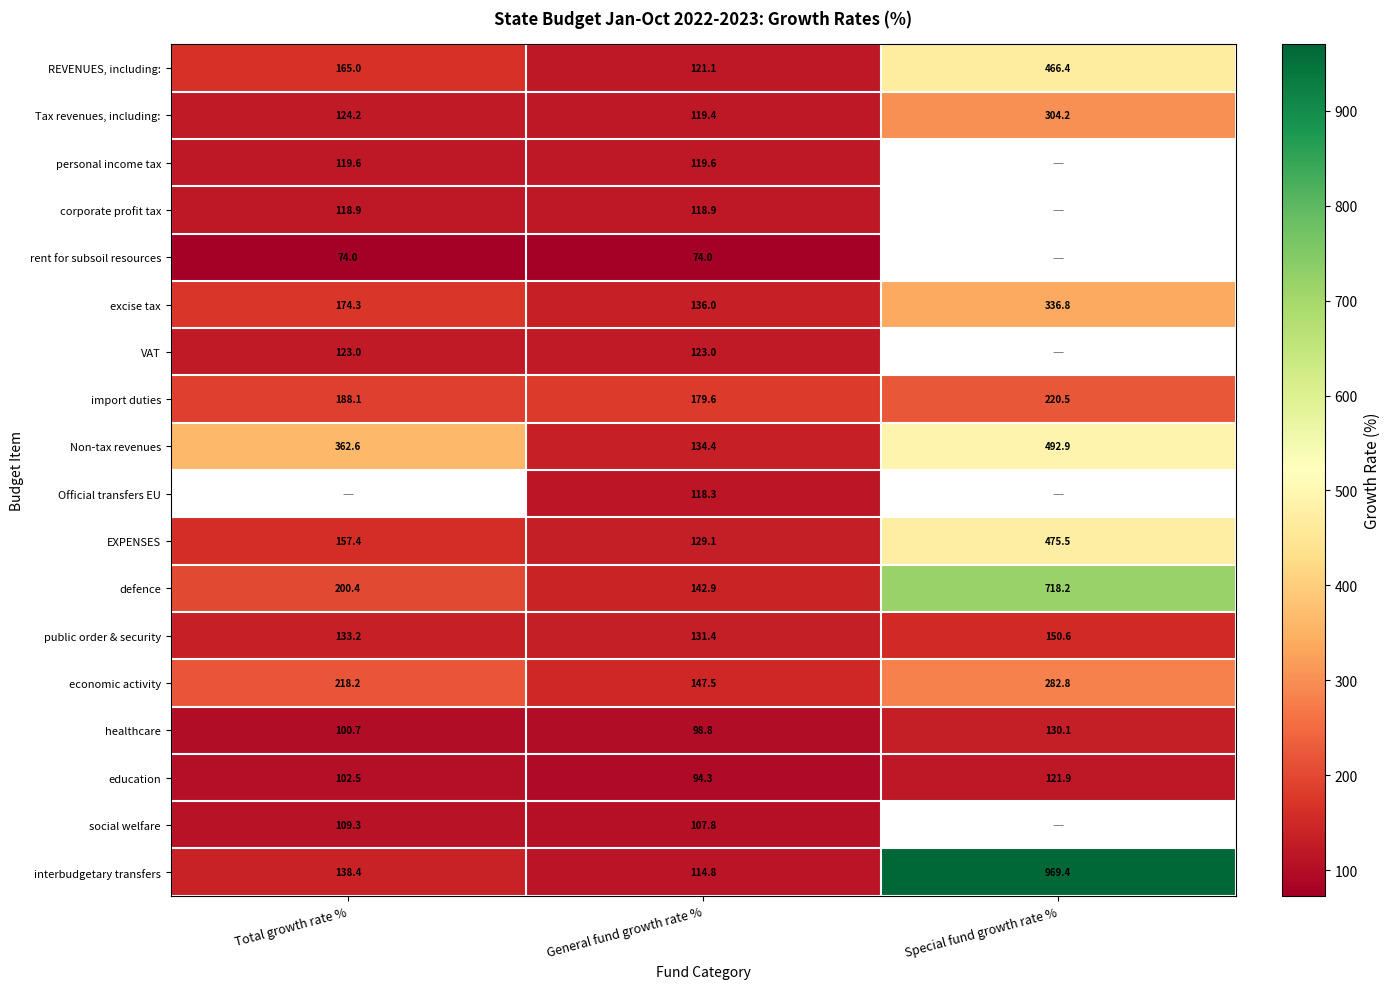

List the labels in order of defence value, largest first.

Special fund growth rate %, Total growth rate %, General fund growth rate %